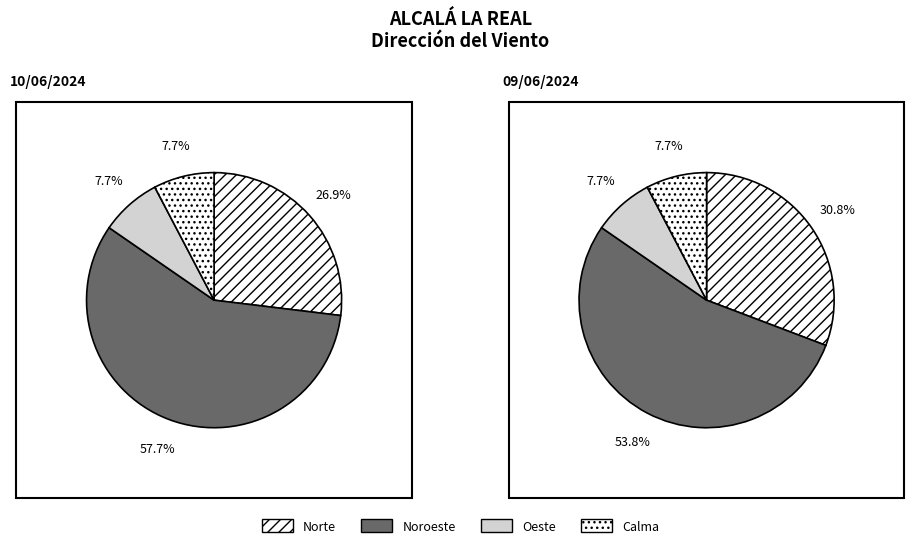

What percentage is NOT represented by Noroeste?

42.3%